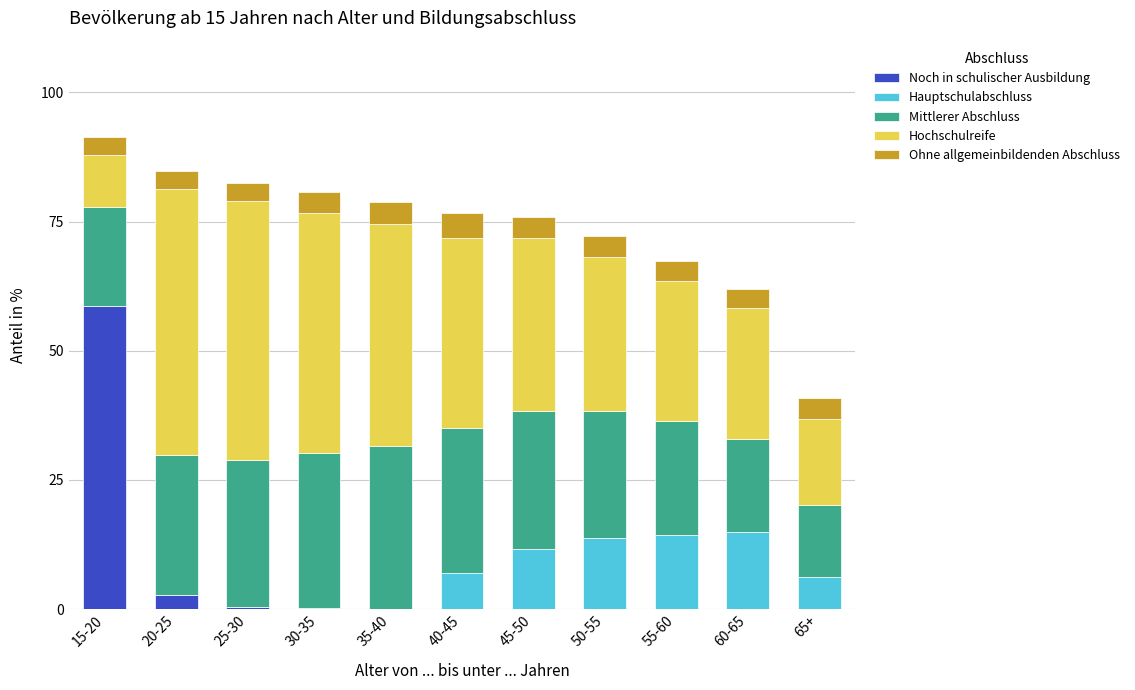

The Noch in schulischer Ausbildung series shows -36.6 at 65+. True or false?

False